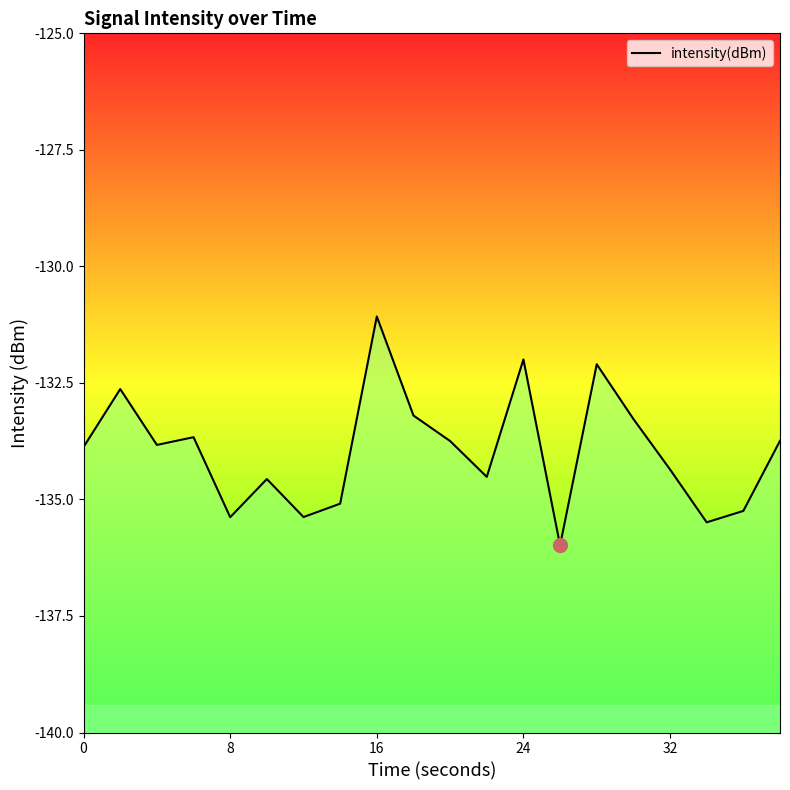

What is the maximum value shown in the chart?

-131.1